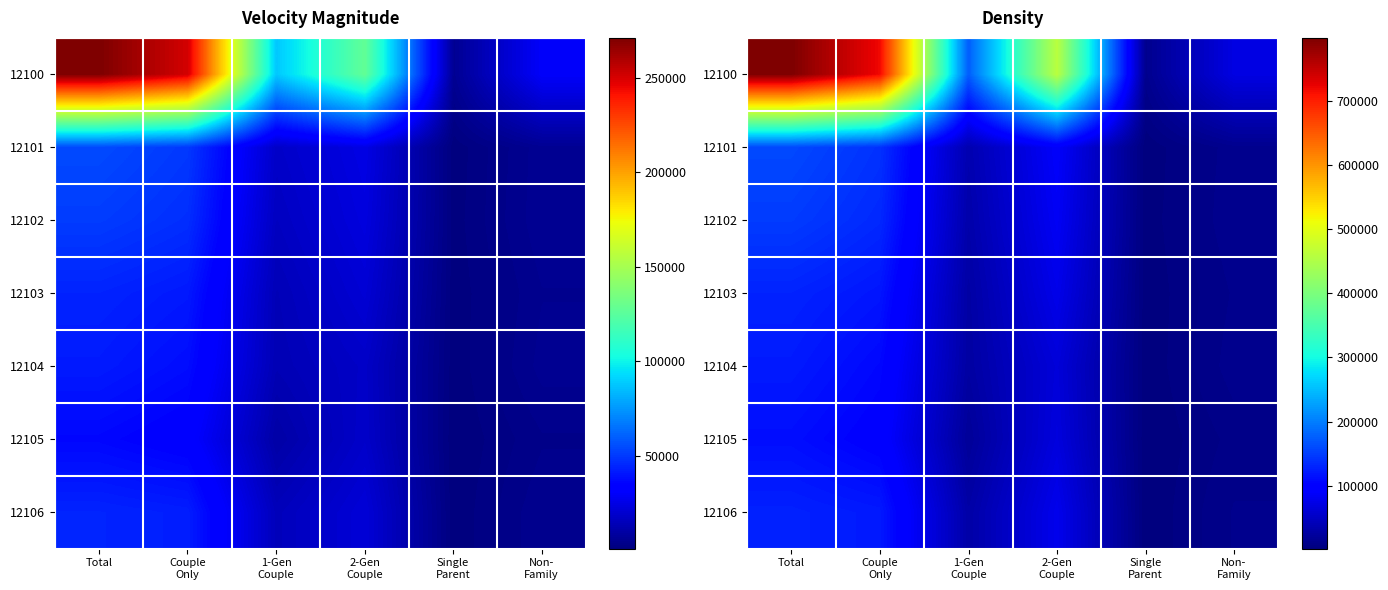

What is the difference between the second highest and minimum values in the 12101 series?

138529